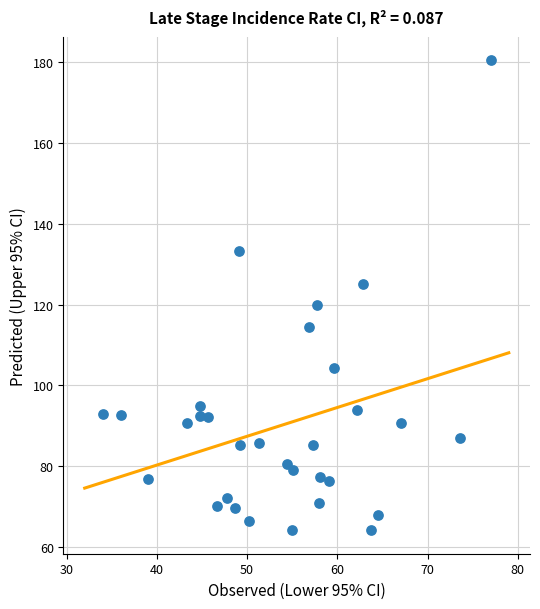

What is the range of X values (max minus min)?

43.0